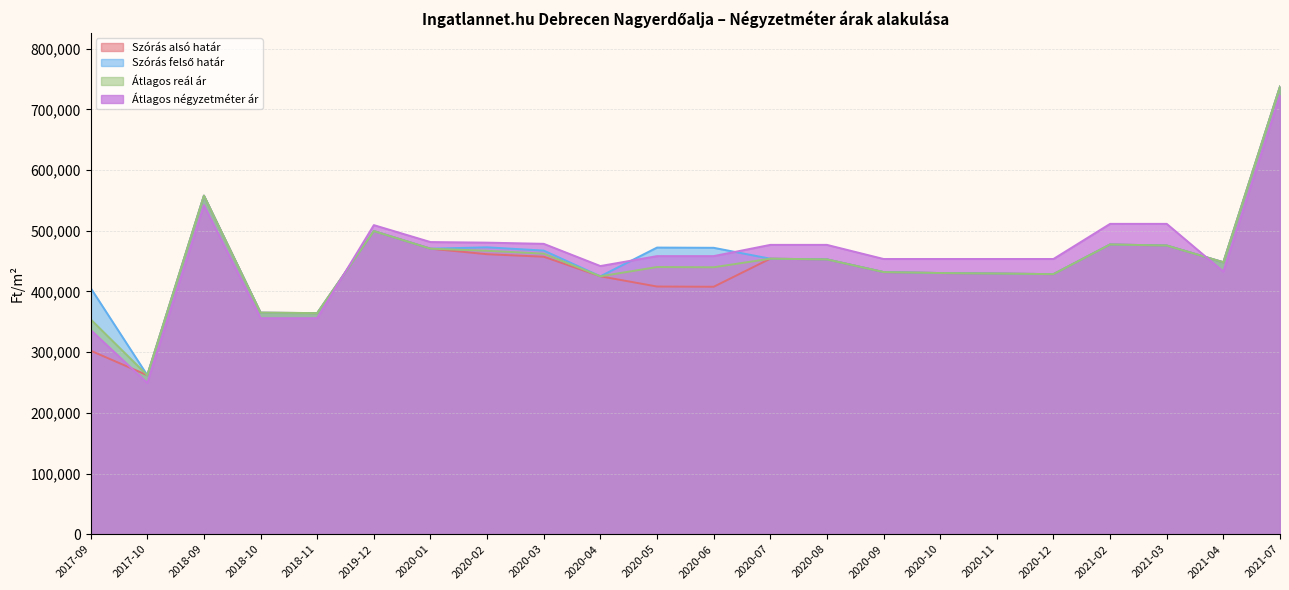

How many lines are shown in the chart?

4